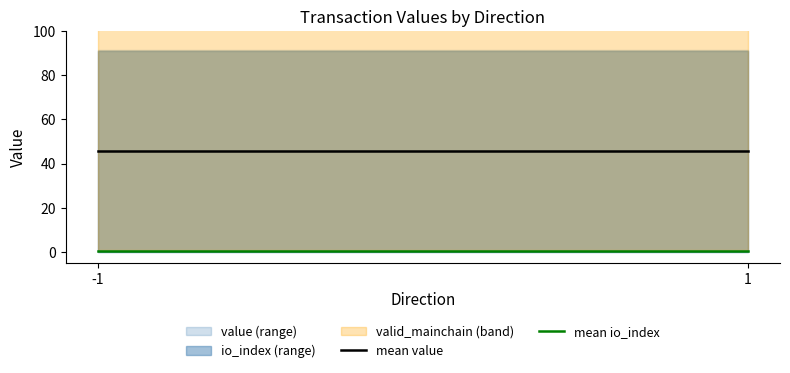

At how many categories does at least one series exceed 2?

2